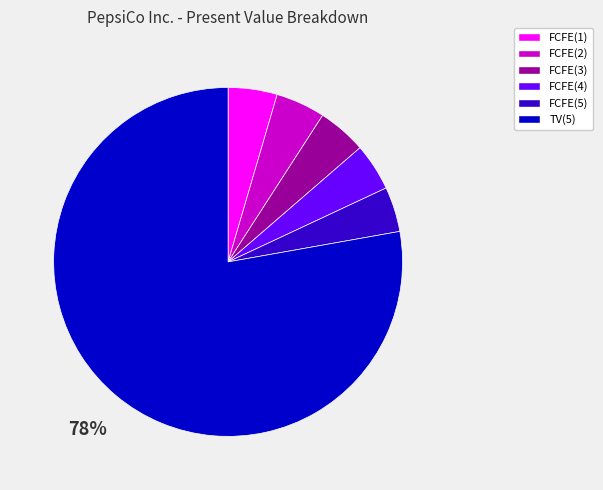

Is it true that FCFE(3) is 17% of the pie?

False